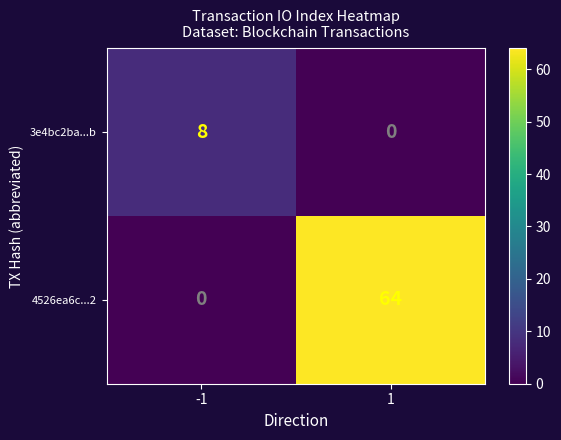

Reading left to right, extract all data points from this chart.

3e4bc2ba...b: -1=8	1=0
4526ea6c...2: -1=0	1=64